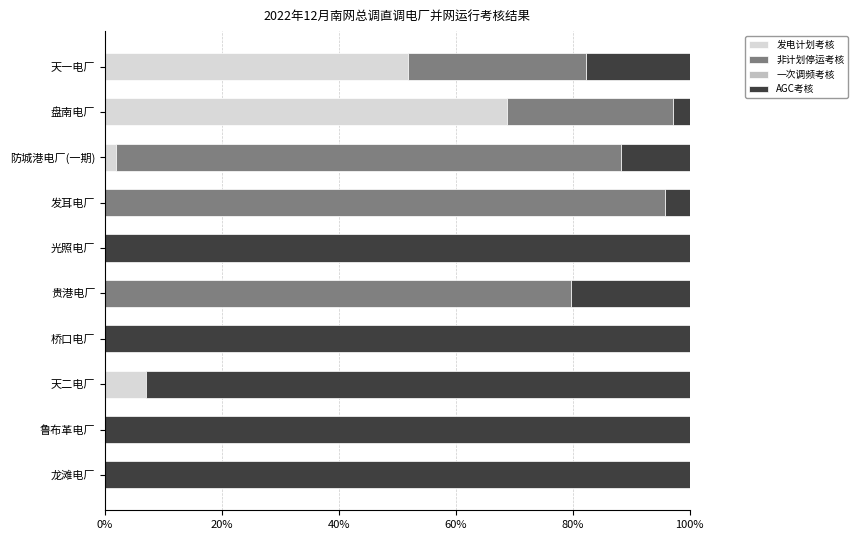

What is the total value across all series at 盘南电厂?

100.0